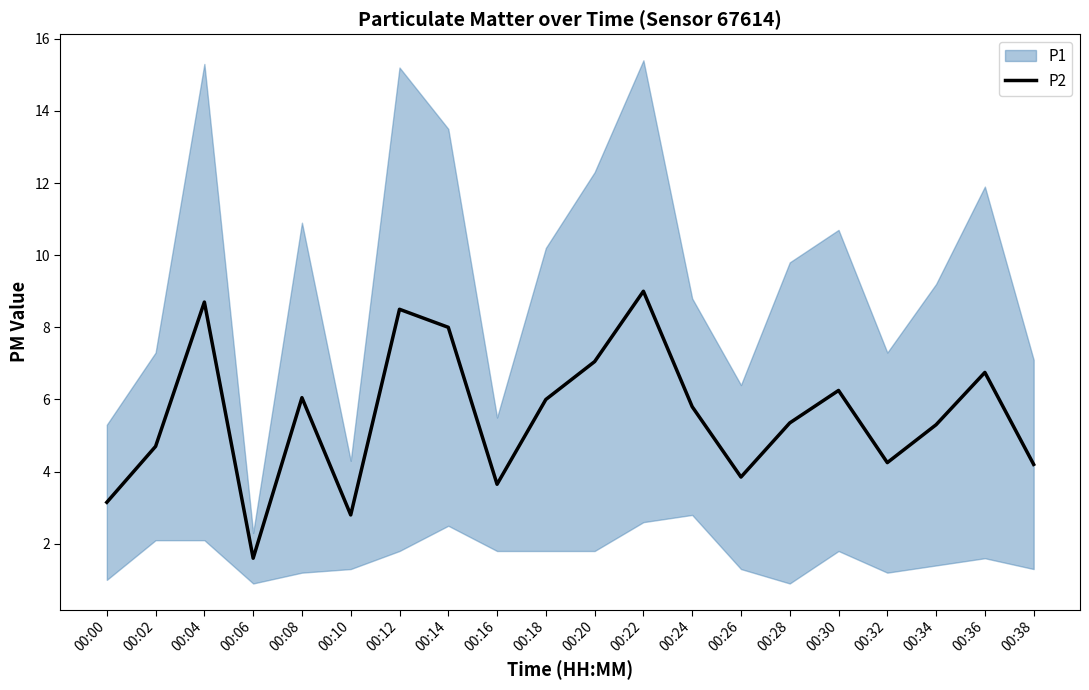

Where is the data nearest to the value 5?

00:02